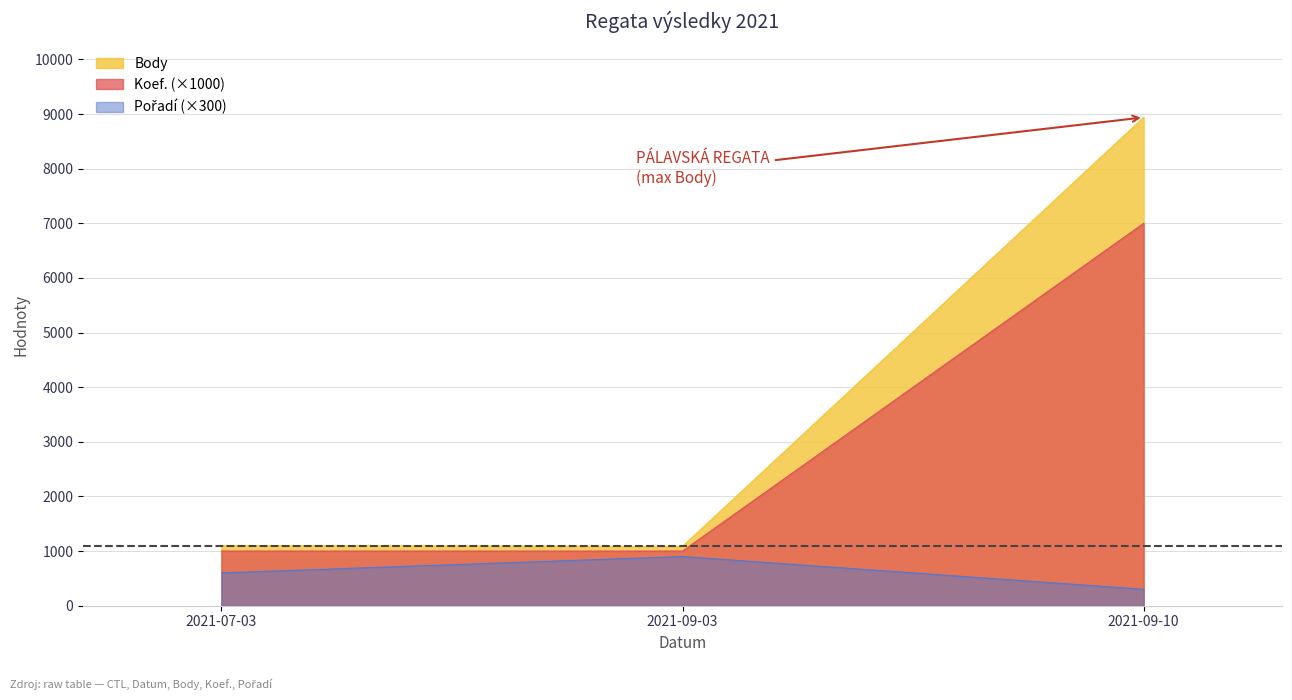

What is the sum of the Pořadí values at 2021-09-03 and 2021-09-10?

1200